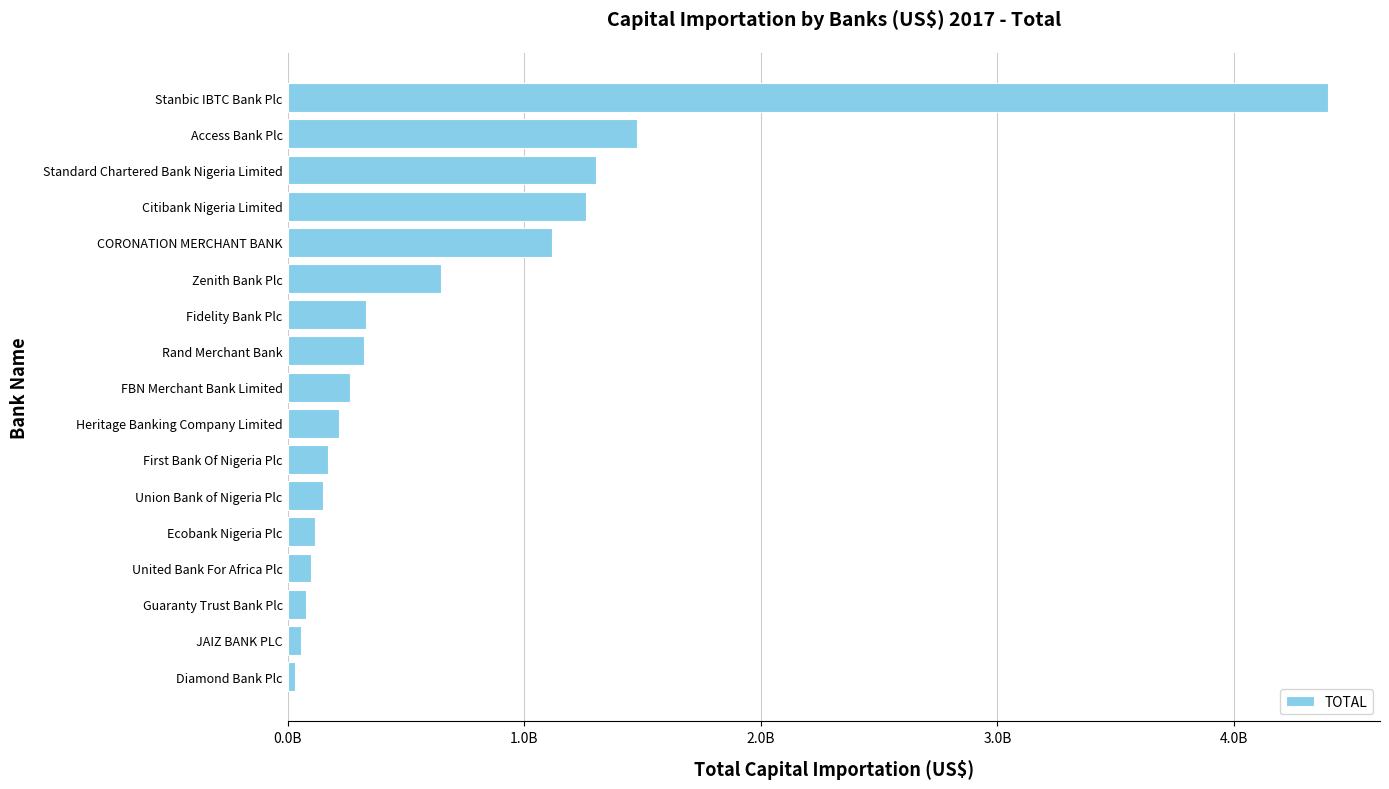

What is the sum of all values?

12036745633.0